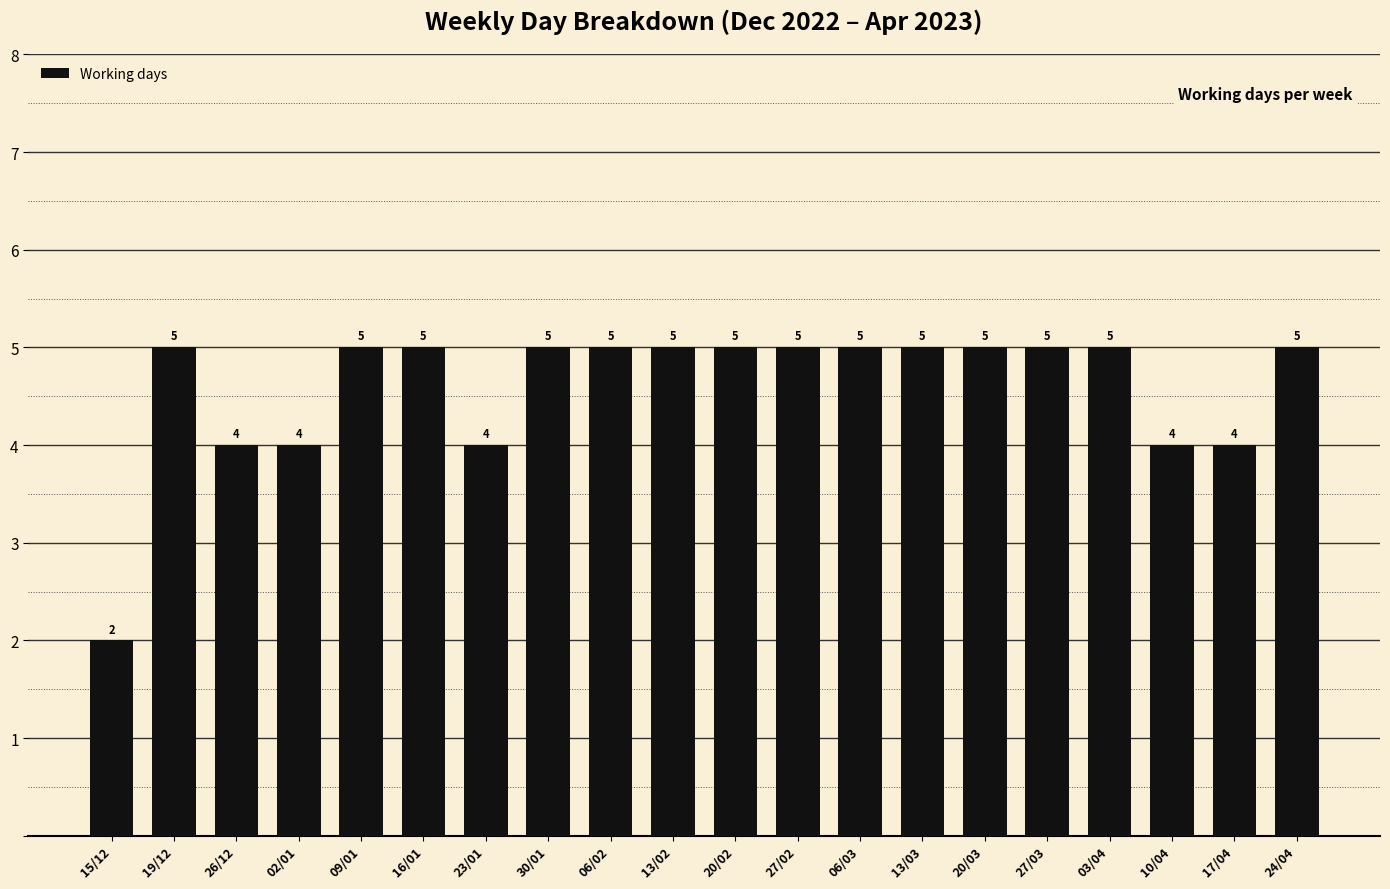

The chart shows a value of 5 at 16/01. True or false?

True